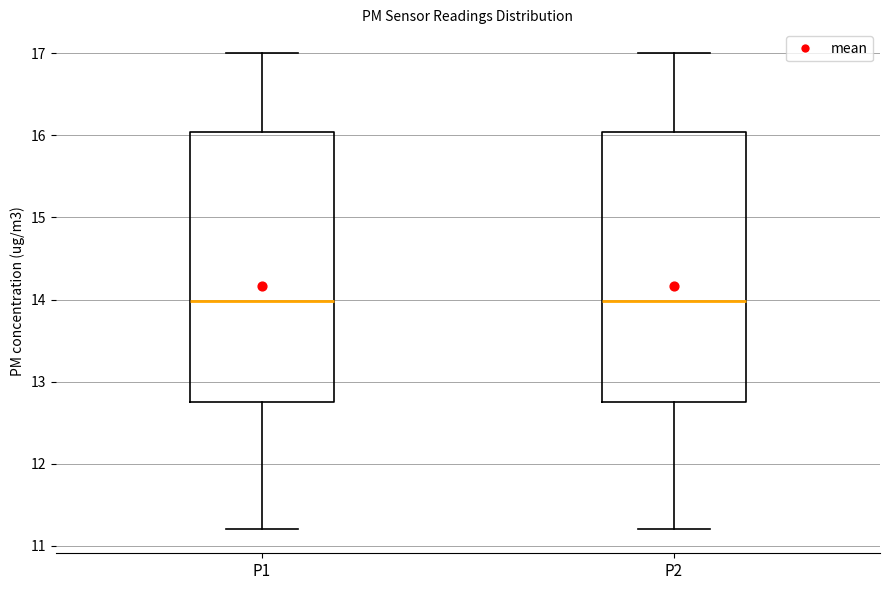

Reading left to right, read every box against the y-axis: the position of its median line, the range the box covers, and the ends of its whiskers. The values are not printed on the chart, so give them approximately, as read against the axis.

P1: median 14.0, box 12.8 to 16.0, whiskers 11.2 to 17.0
P2: median 14.0, box 12.8 to 16.0, whiskers 11.2 to 17.0